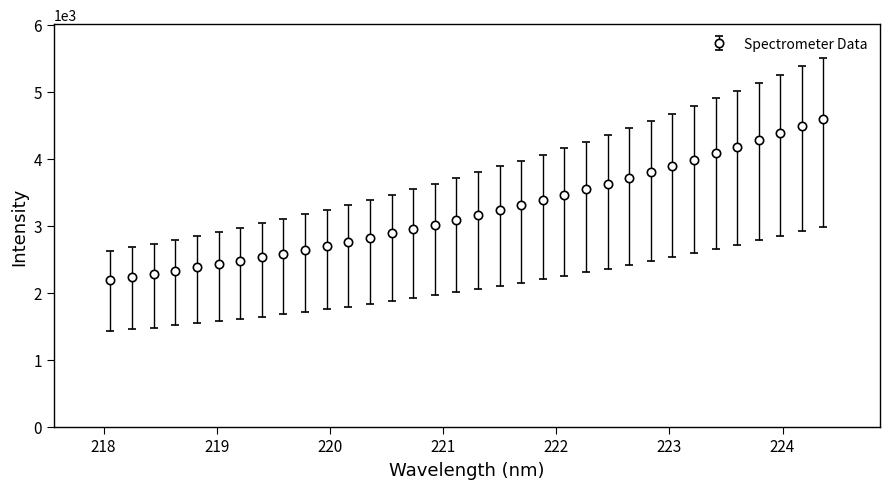

What is the difference between the maximum and minimum values?

2403.2